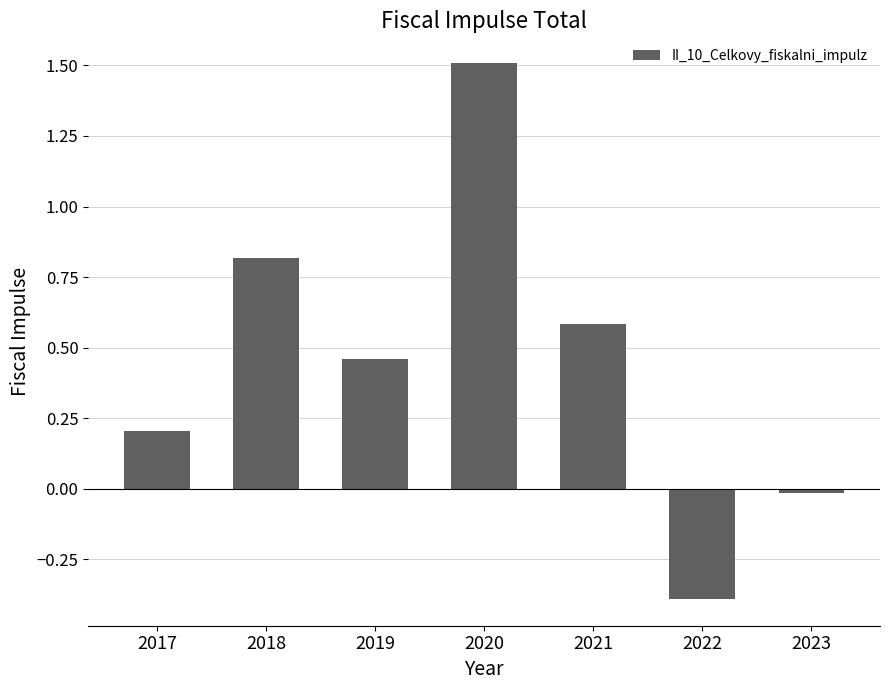

What is the value of the 5th bar from the left?

0.6